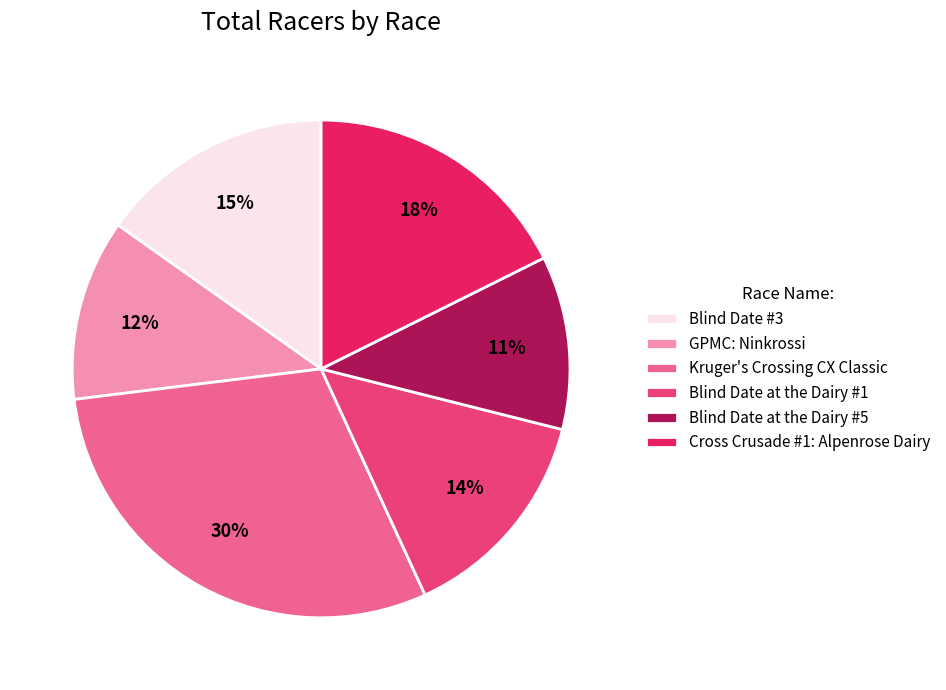

Approximately how many times larger is the value at Blind Date #3 compared to Blind Date at the Dairy #1?

1.1